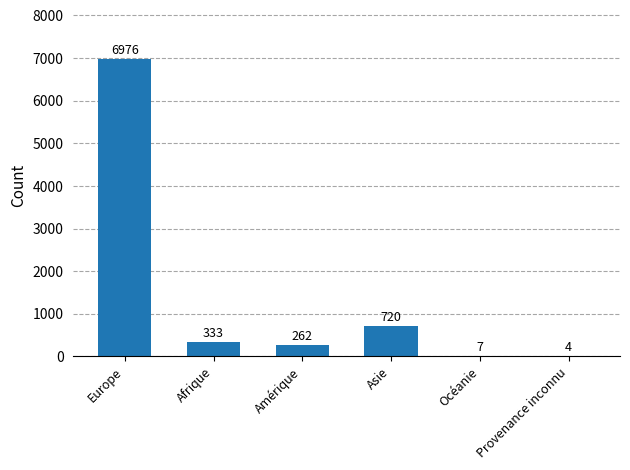

How many data points does each series have?

6